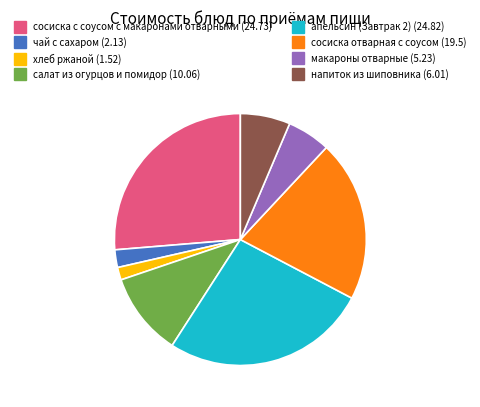

Do сосиска отварная с соусом and напиток из шиповника together represent more than half of the pie?

No